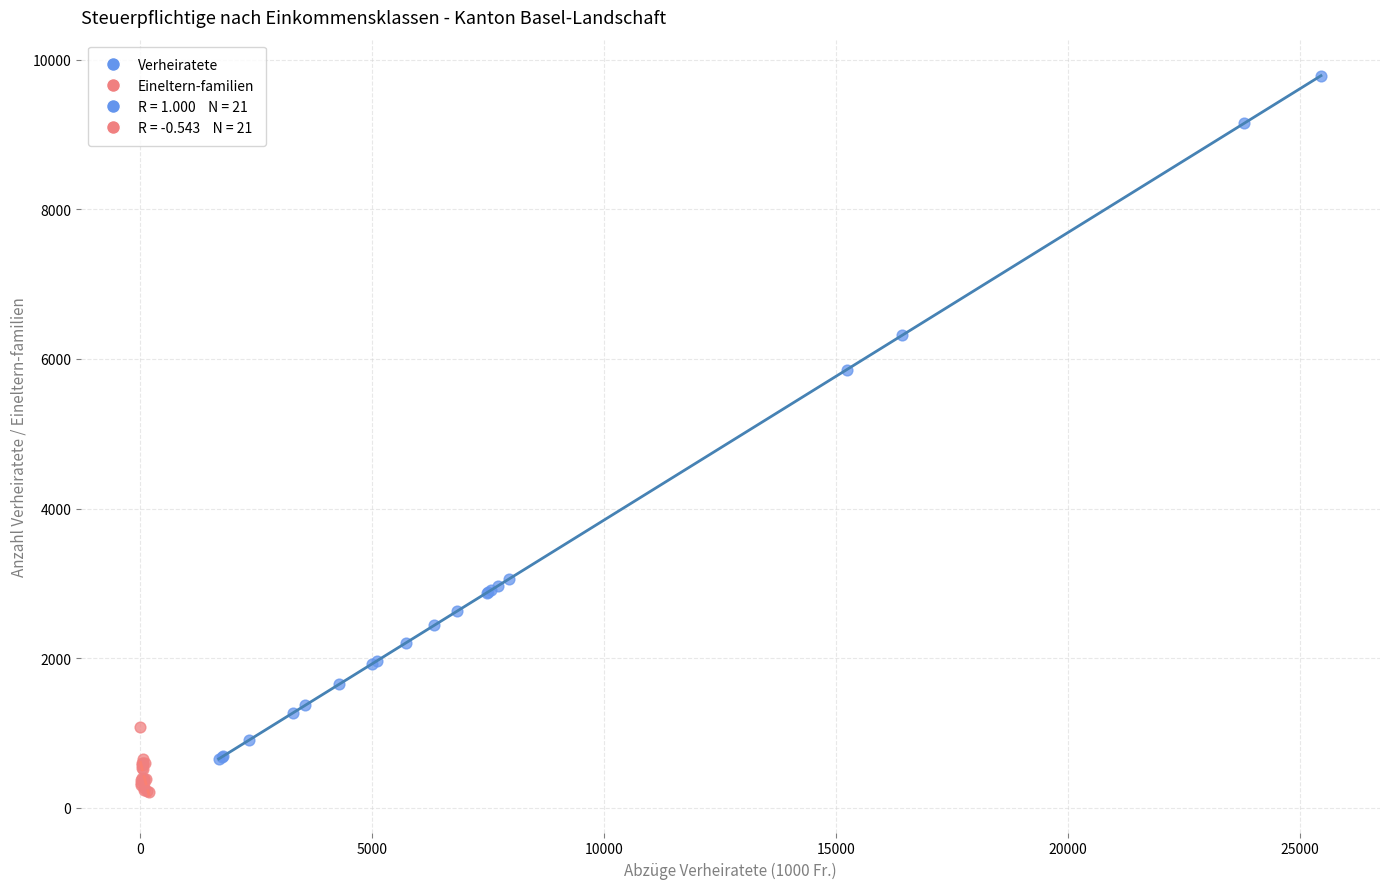

Which series has the widest spread of Y values?

Verheiratete